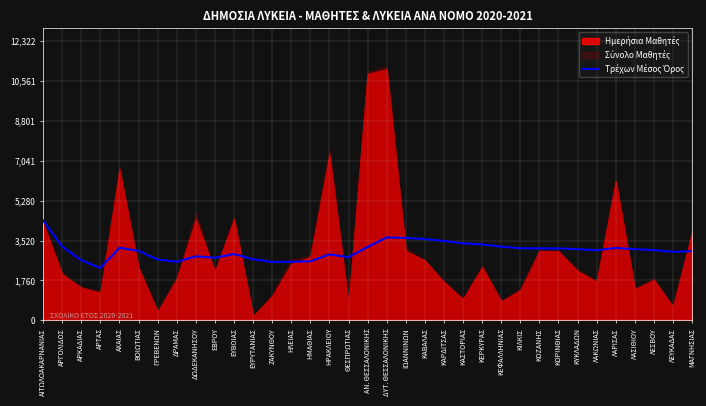

What is the label of the 7th point from the right?

ΚΥΚΛΑΔΩΝ